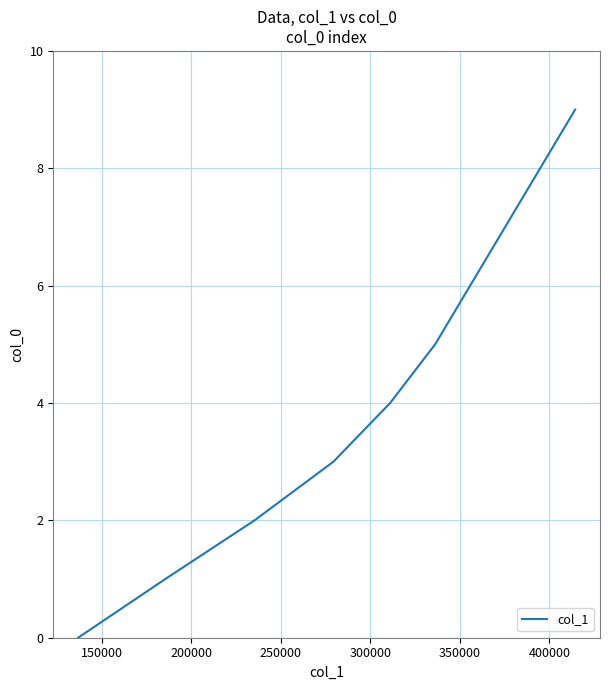

True or false: the data has more than 0 interior local peaks.

False